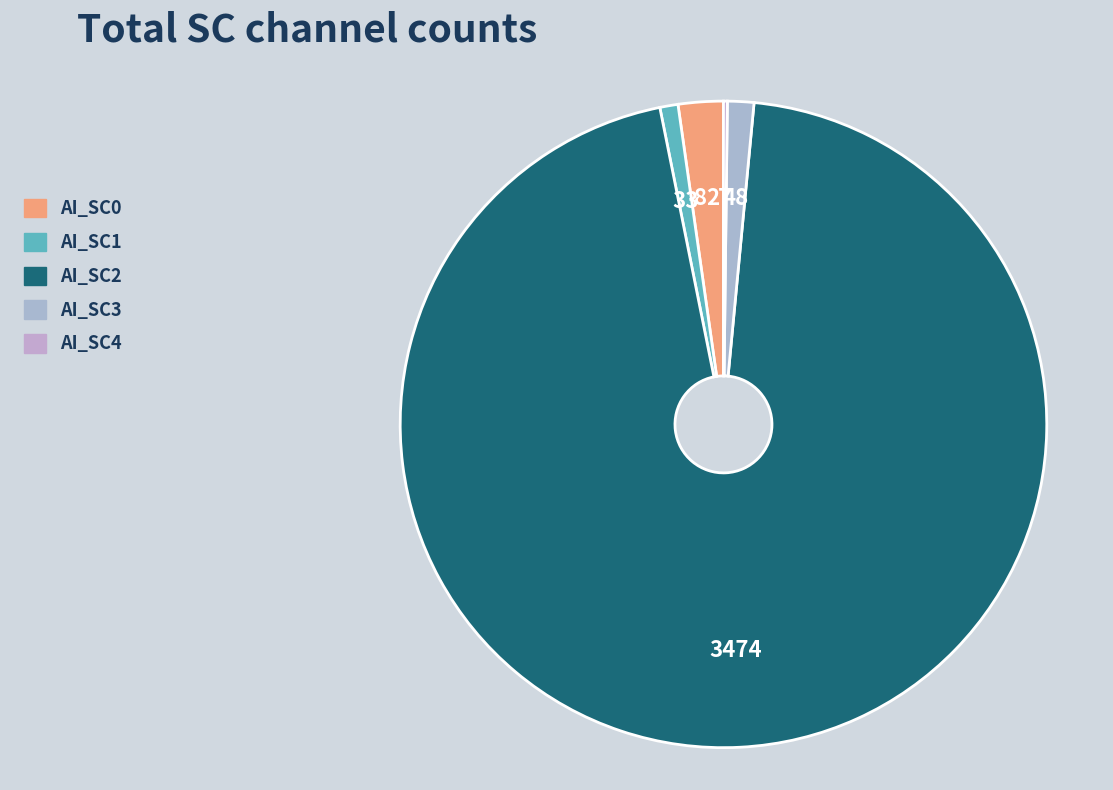

True or false: AI_SC3 accounts for 1% of the total.

True